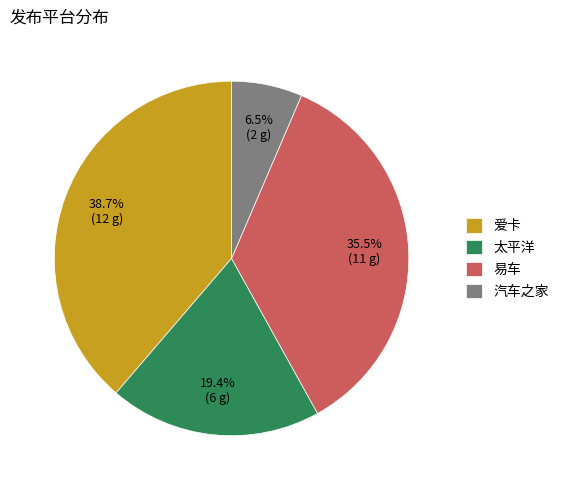

Do 易车 and 汽车之家 together represent more than half of the pie?

No